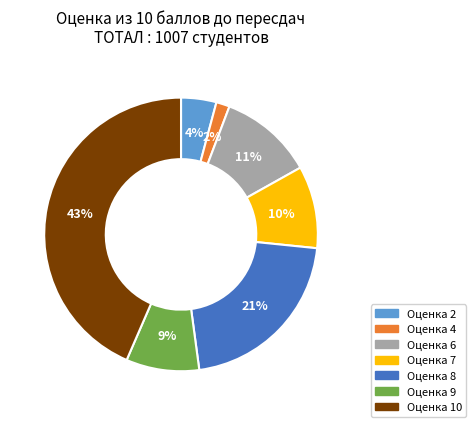

Is there any slice that represents more than half of the pie?

No